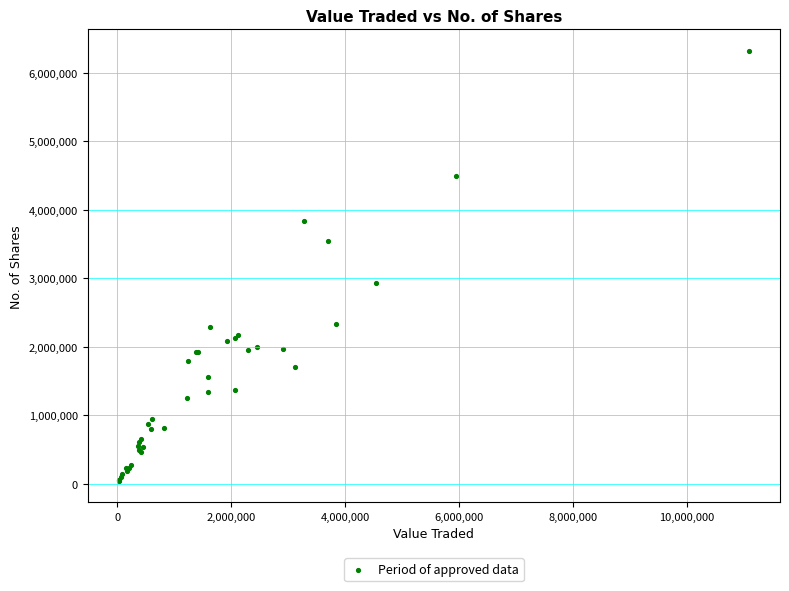

What Y value in the scatter plot is closest to 3182156?

2930586